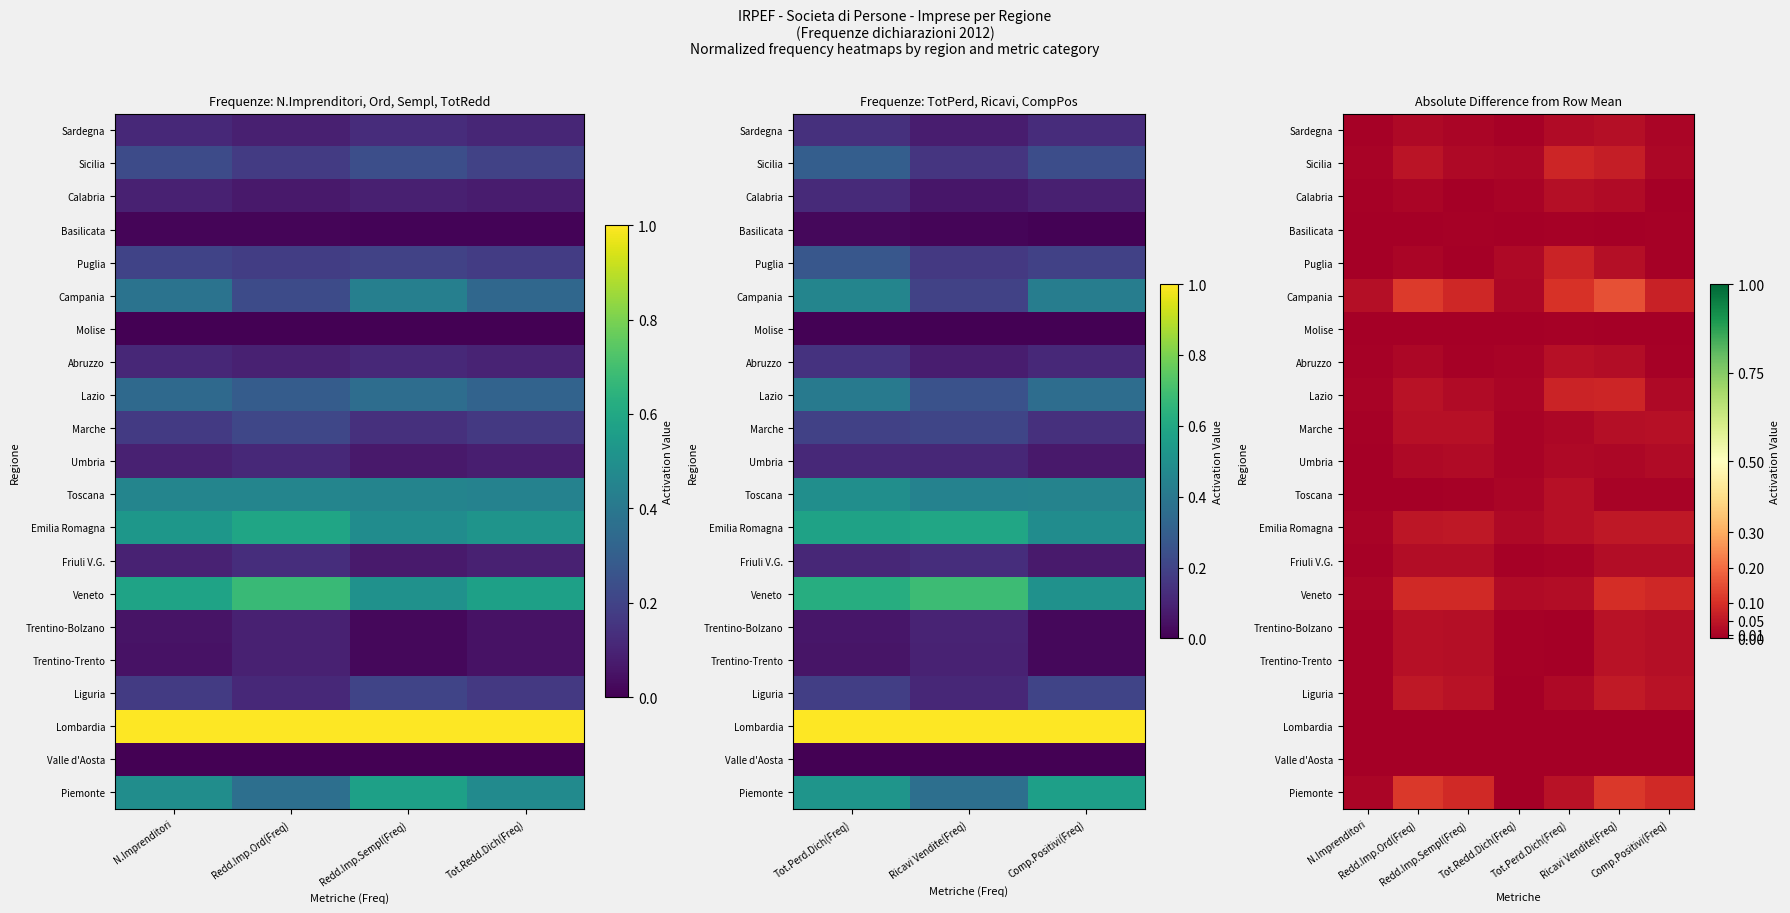

Where is Umbria nearest to the value 0?

N.Imprenditori